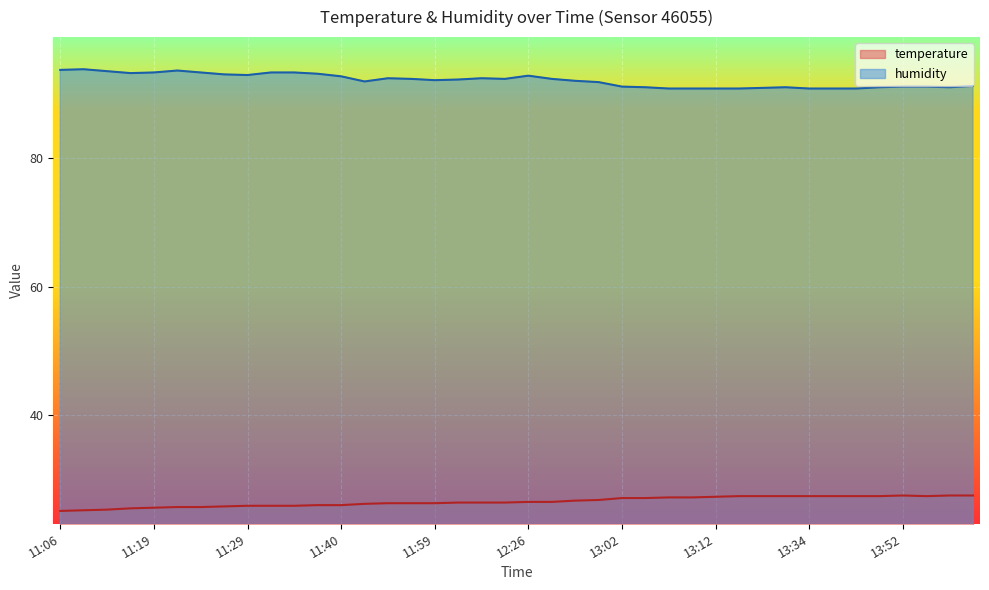

How many lines are shown in the chart?

2